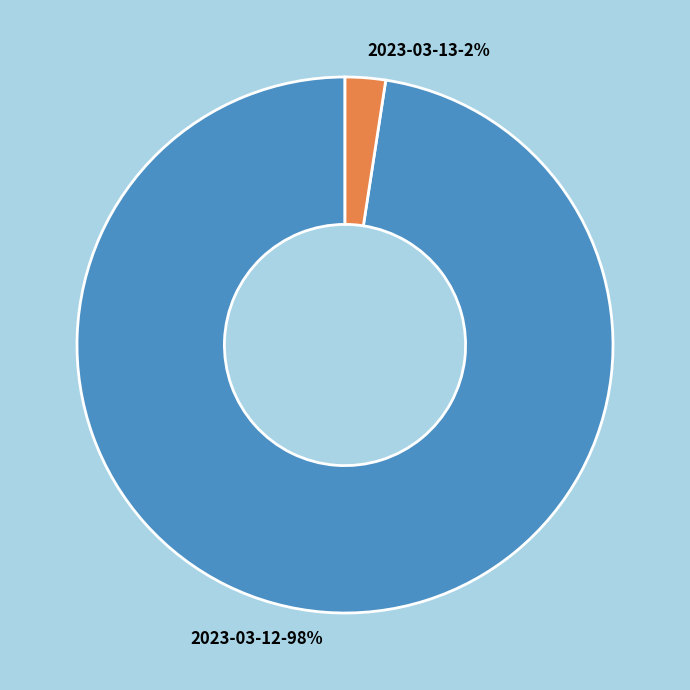

To the nearest percent, what is the combined percentage of 2023-03-13 and 2023-03-12?

100%